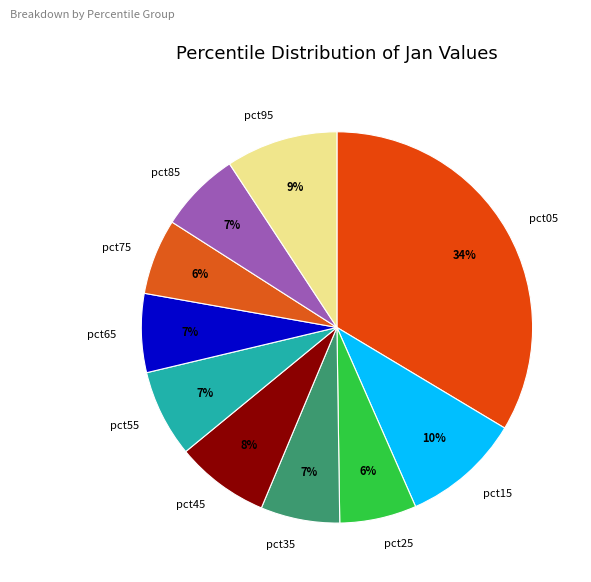

Which has a higher value, pct95 or pct45?

pct95